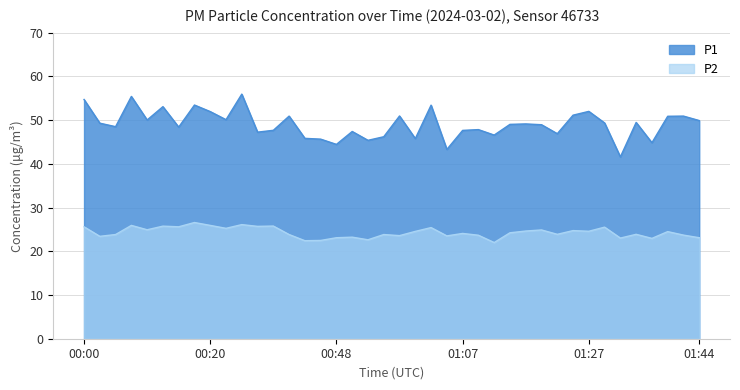

At how many categories does at least one series exceed 36?

40